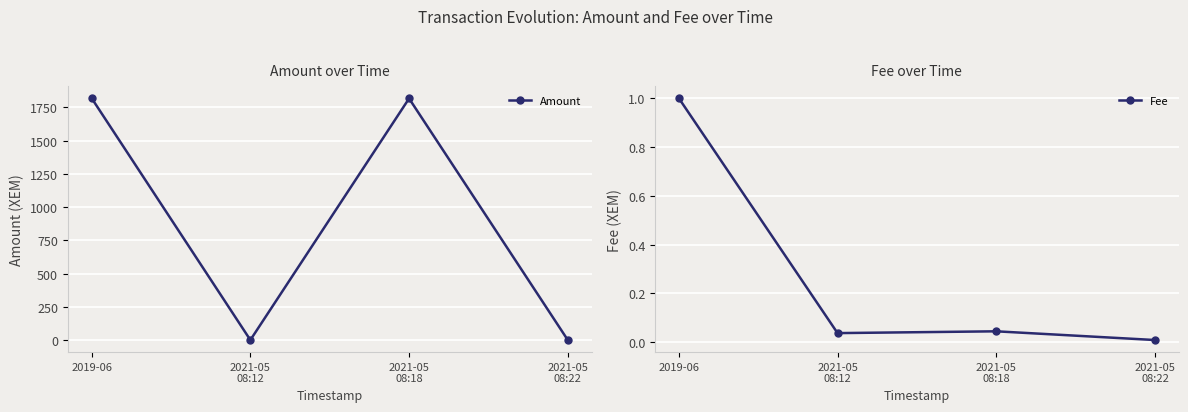

Reading right to left, what are all the values shown in this chart?

Amount: 2021-05
08:22=0.9	2021-05
08:18=1817.0	2021-05
08:12=1.0	2019-06=1819.0
Fee: 2021-05
08:22=0.0	2021-05
08:18=0.0	2021-05
08:12=0.0	2019-06=1.0